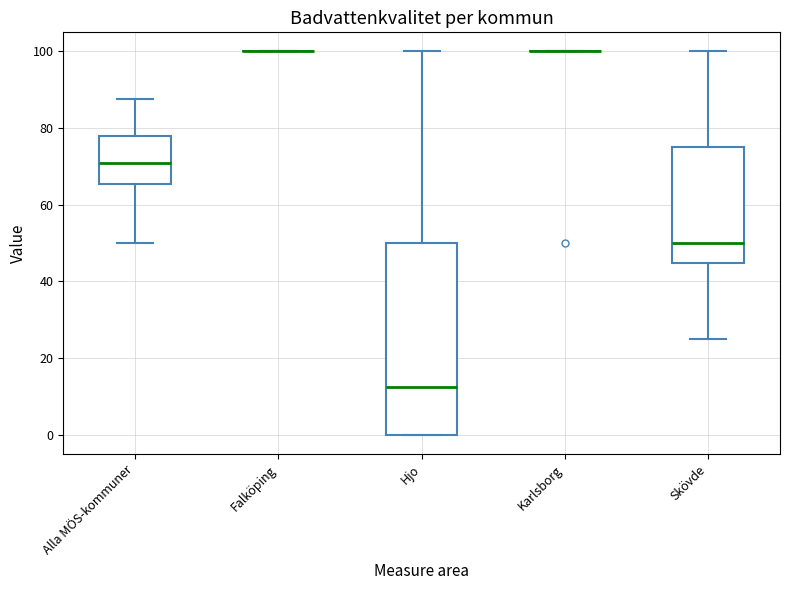

Reading left to right, read every box against the y-axis: the position of its median line, the range the box covers, and the ends of its whiskers. The values are not printed on the chart, so give them approximately, as read against the axis.

Alla MÖS-kommuner: median 72, box 66 to 78, whiskers 50 to 88
Falköping: box collapsed to a line at 100, whiskers 100 to 100
Hjo: median 12, box 0 to 50, whiskers 0 to 100
Karlsborg: box collapsed to a line at 100, whiskers 100 to 100
Skövde: median 50, box 44 to 76, whiskers 26 to 100